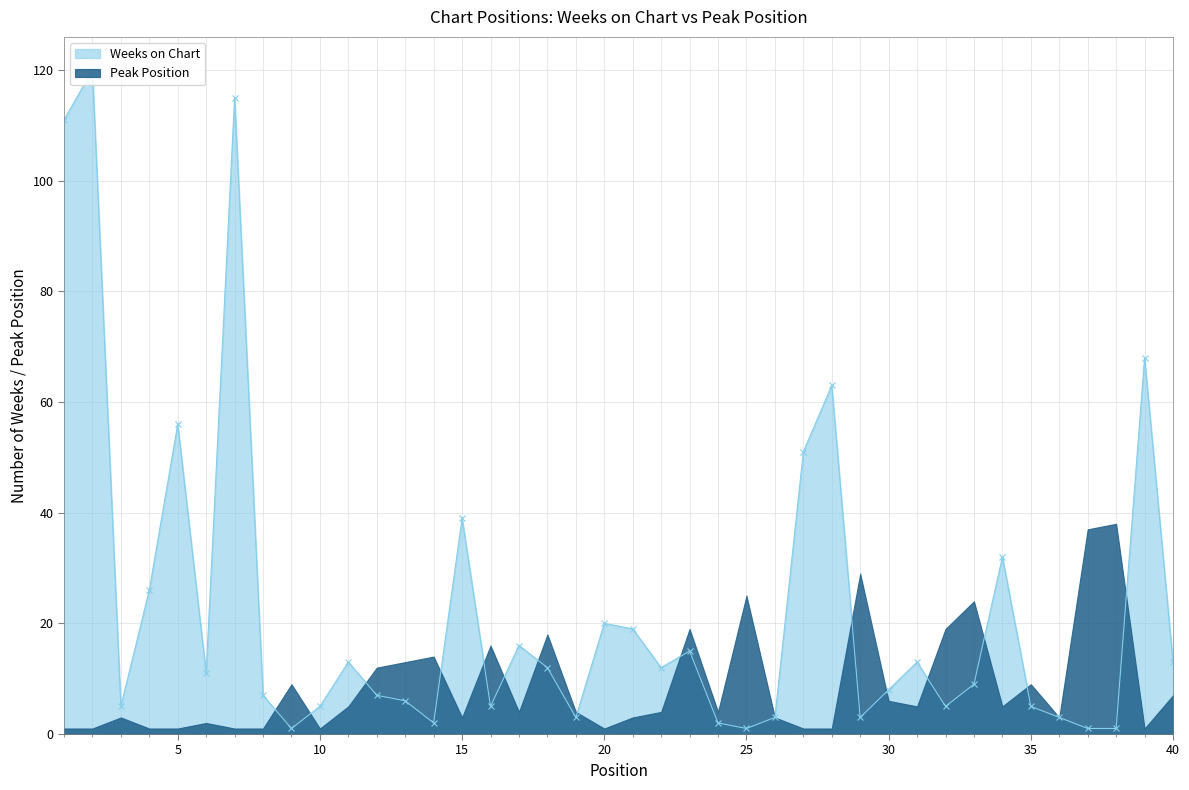

What is the sum of all values?

907